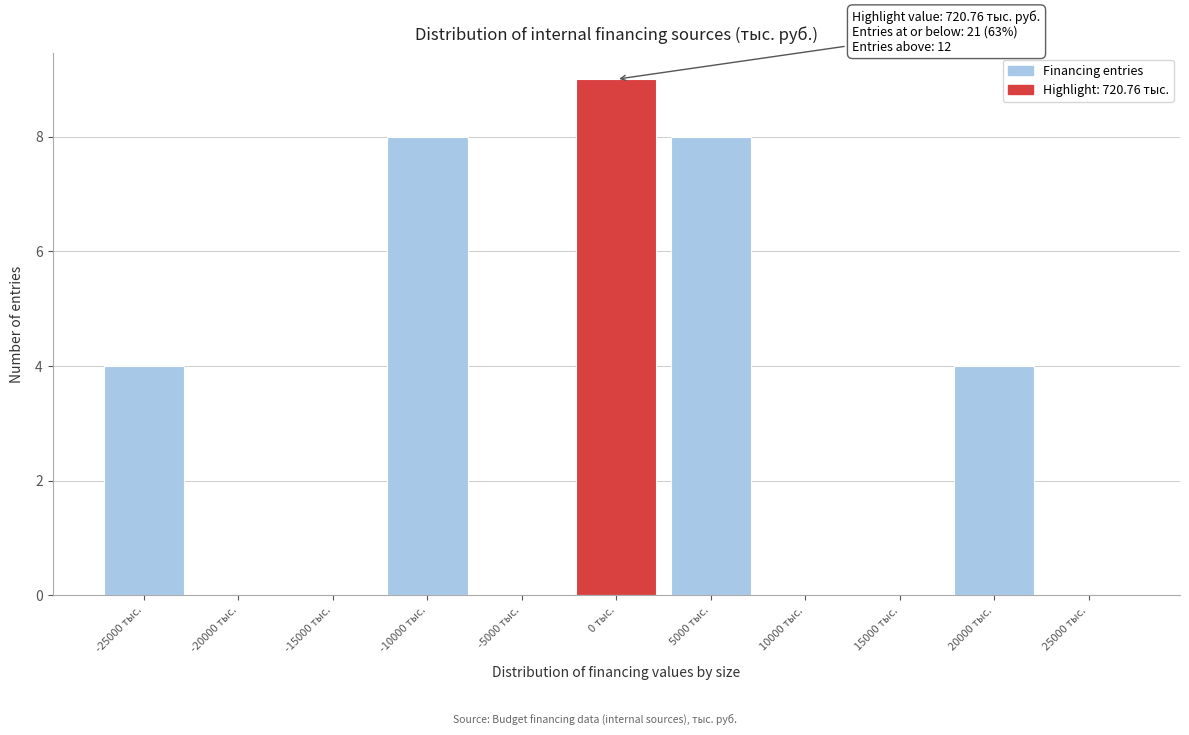

Reading right to left, list all the values displayed in this chart.

25000 тыс.=0	20000 тыс.=4	15000 тыс.=0	10000 тыс.=0	5000 тыс.=8	0 тыс.=9	-5000 тыс.=0	-10000 тыс.=8	-15000 тыс.=0	-20000 тыс.=0	-25000 тыс.=4